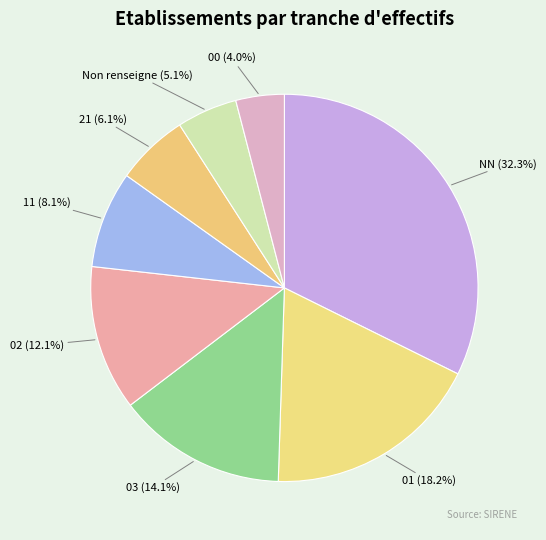

Count the number of slices in the pie.

8